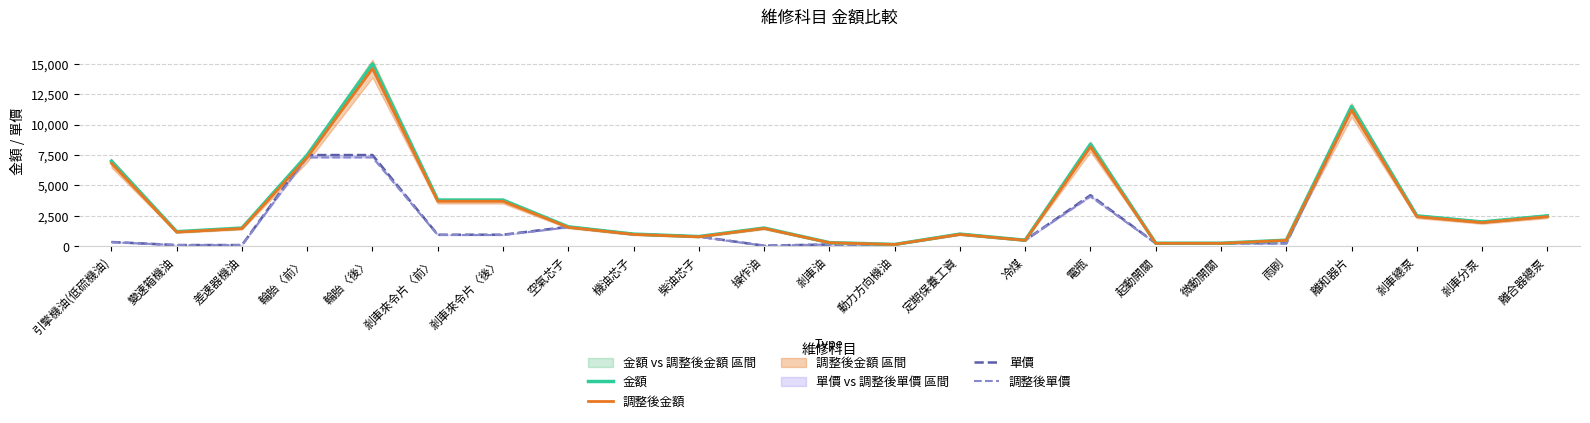

Reading left to right, extract all data points from this chart.

金額: 7000	1200	1500	7500	15000	3800	3800	1600	1000	800	1500	300	150	1000	500	8400	250	250	500	11500	2500	2000	2500
調整後金額: 6820	1164	1455	7304	14608	3700	3700	1558	974	779	1470	292	146	977	487	8180	243	243	486	11199	2435	1948	2435
單價: 350	100	100	7500	7500	950	950	1600	1000	800	50	150	150	1000	500	4200	250	250	250	11500	2500	2000	2500
調整後單價: 341	97	97	7304	7304	925	925	1558	974	779	49	146	146	977	487	4090	243	243	243	11199	2435	1948	2435